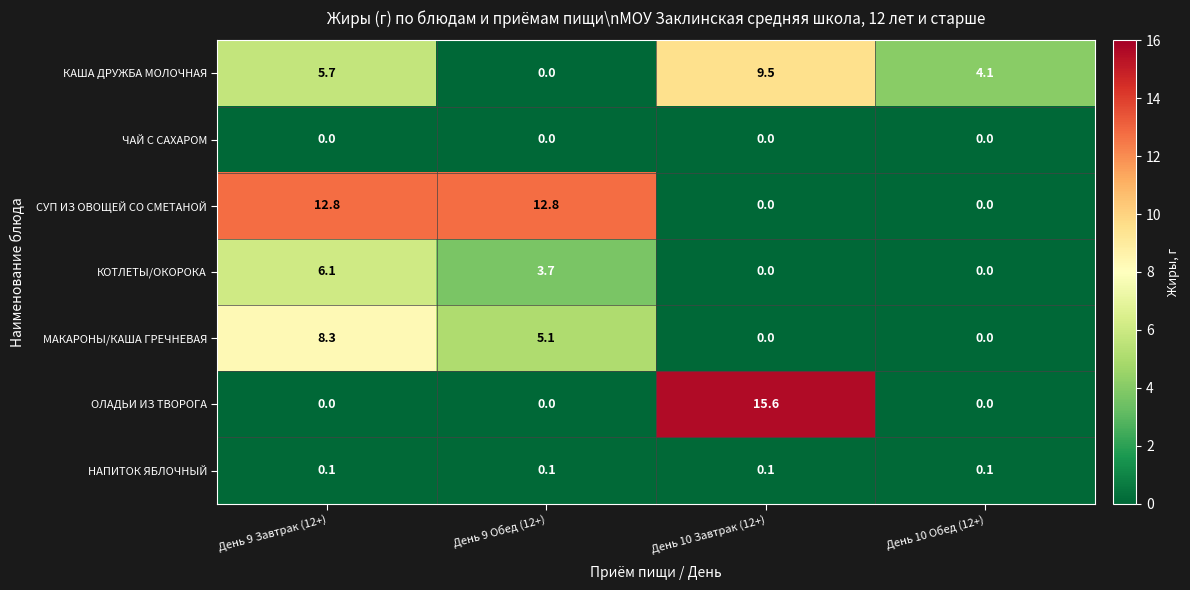

Which series has the largest range (max minus min)?

ОЛАДЬИ ИЗ ТВОРОГА